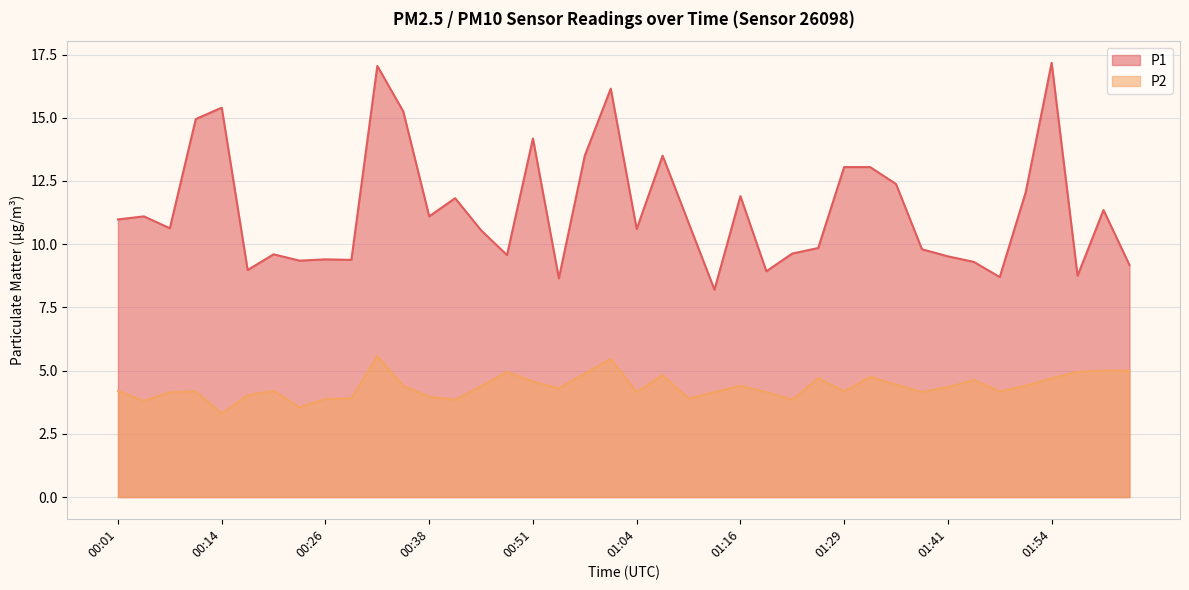

Between 01:13 and 01:47, which series saw the biggest shift?

P1